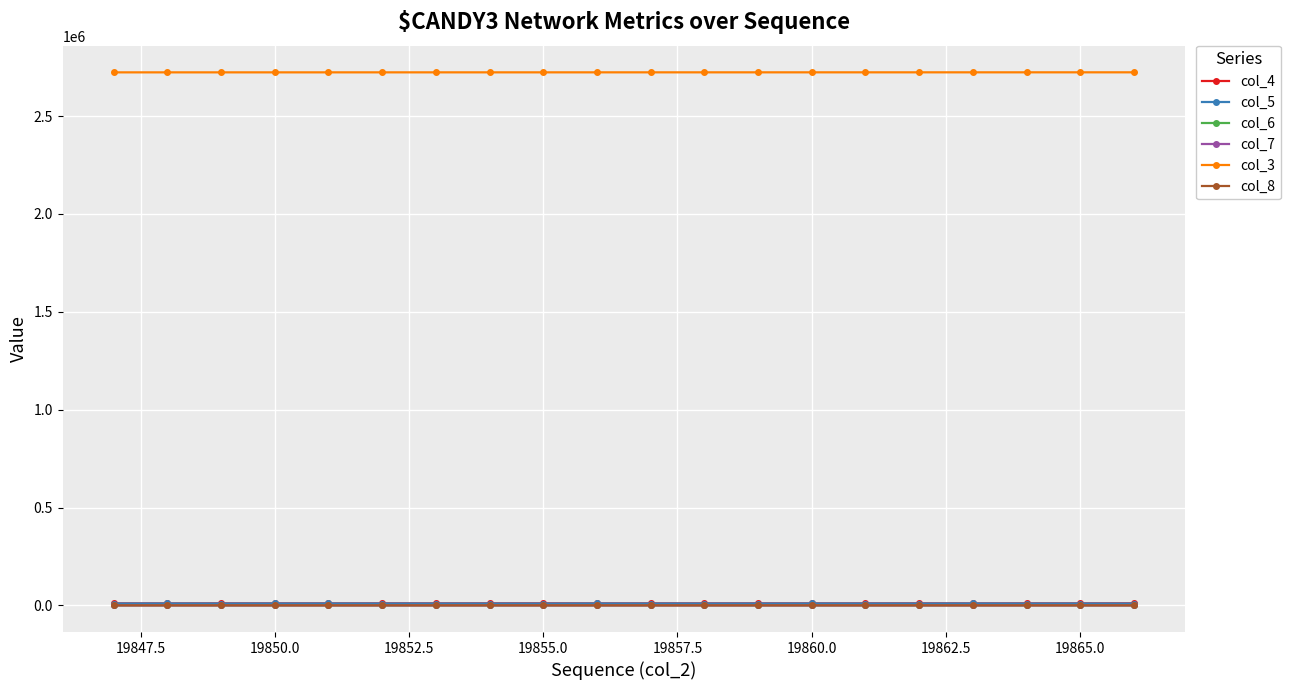

True or false: col_5 has more than 1 points higher than both neighbors.

True